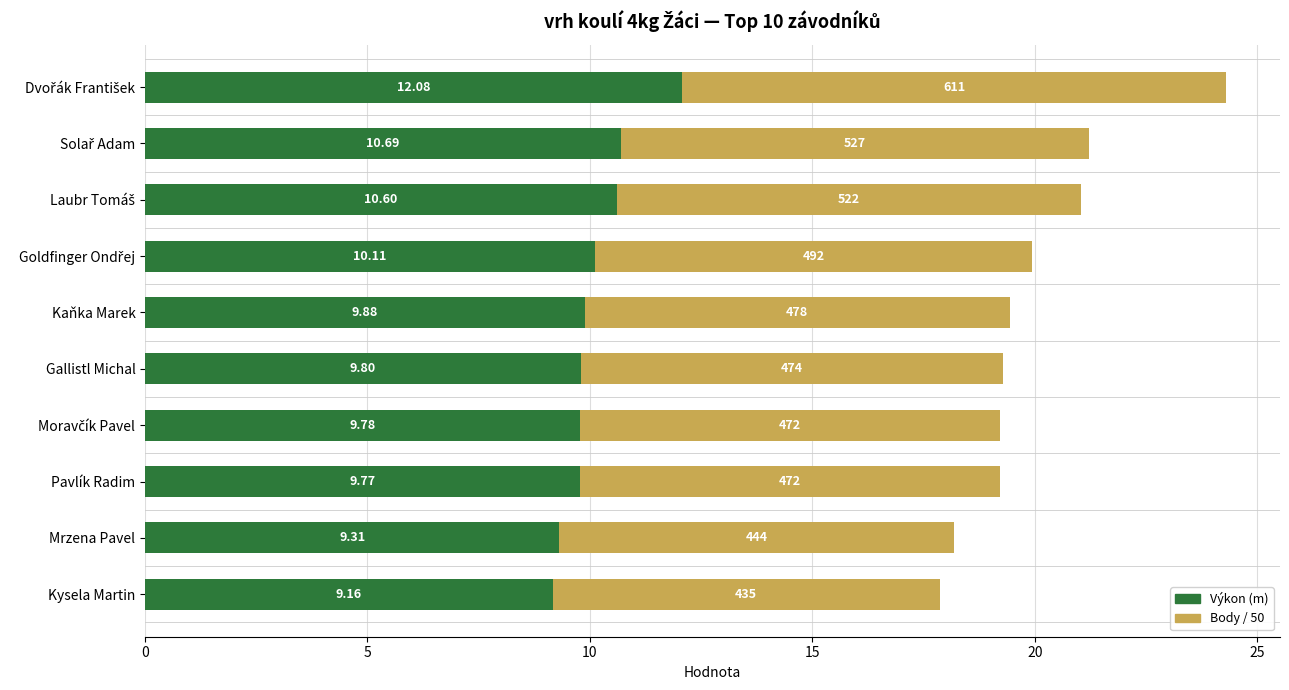

Which category has the lowest value in the Výkon (m) series?

Kysela Martin